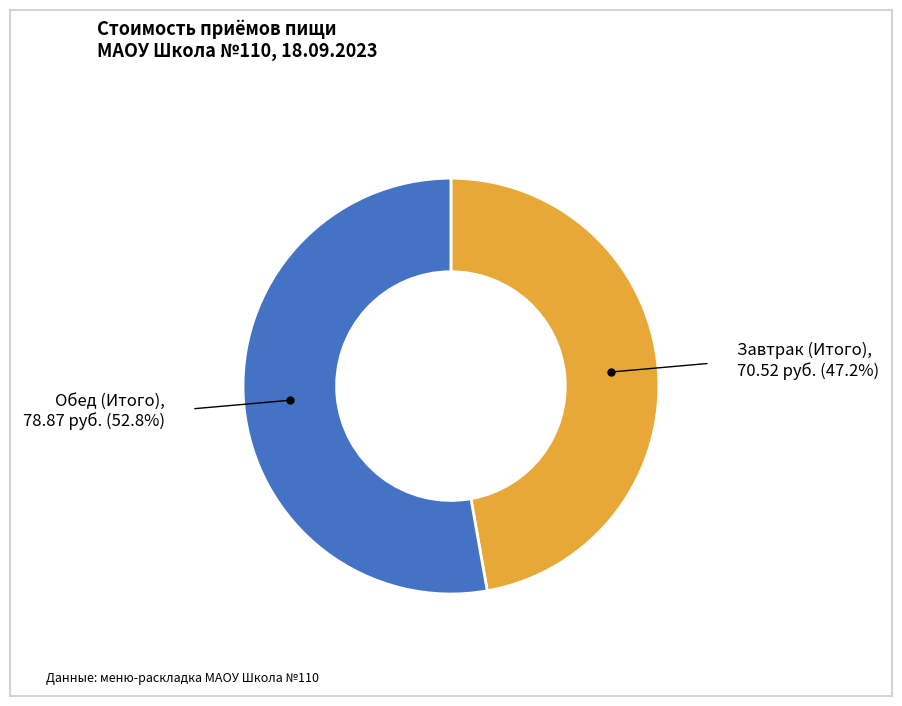

Does any single category account for the majority?

Yes